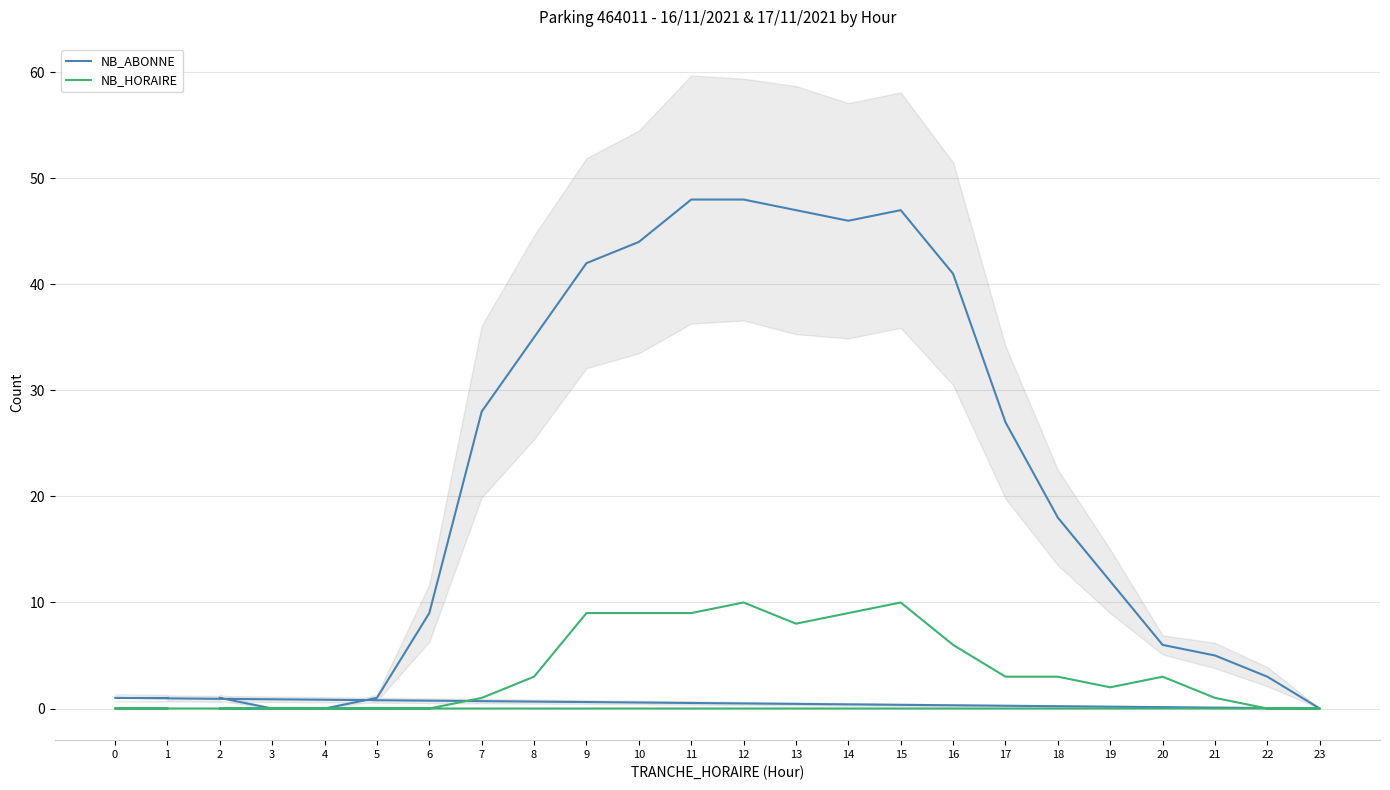

What is the difference between the maximum and second lowest values in the NB_ABONNE series?

48